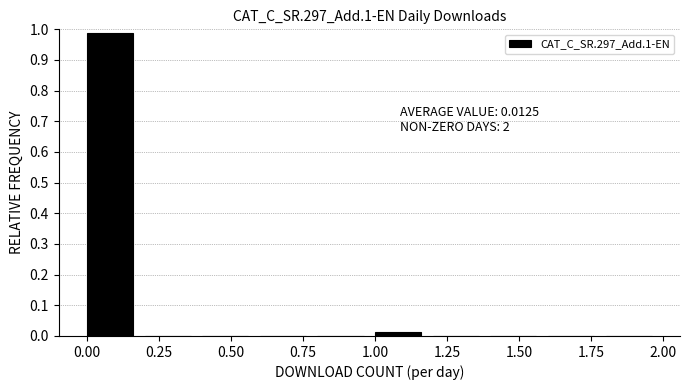

Which range on the x-axis has the tallest bar?

0.0 to 0.2